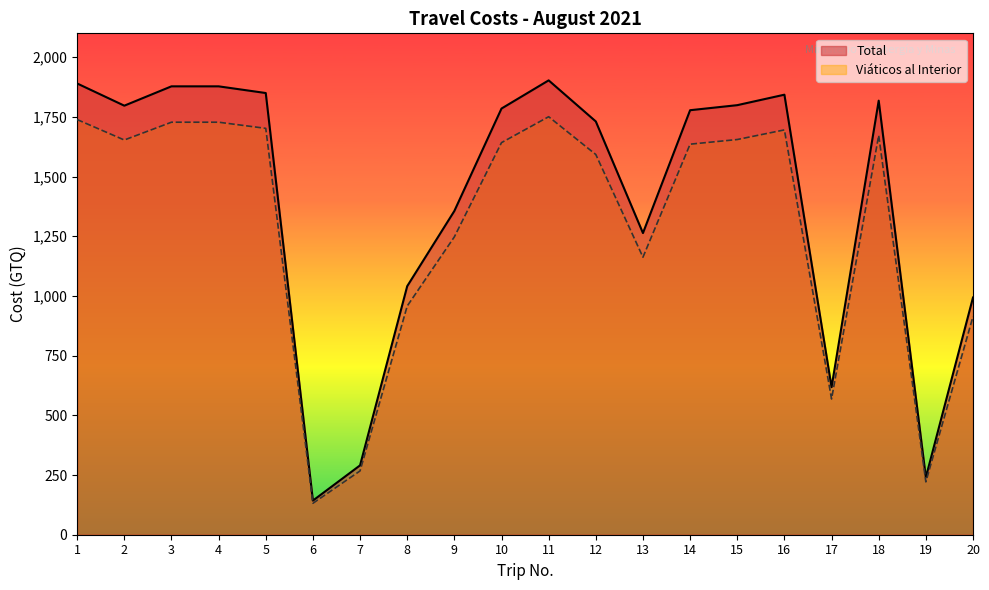

Where is Viaticos al Interior nearest to the value 941?

8